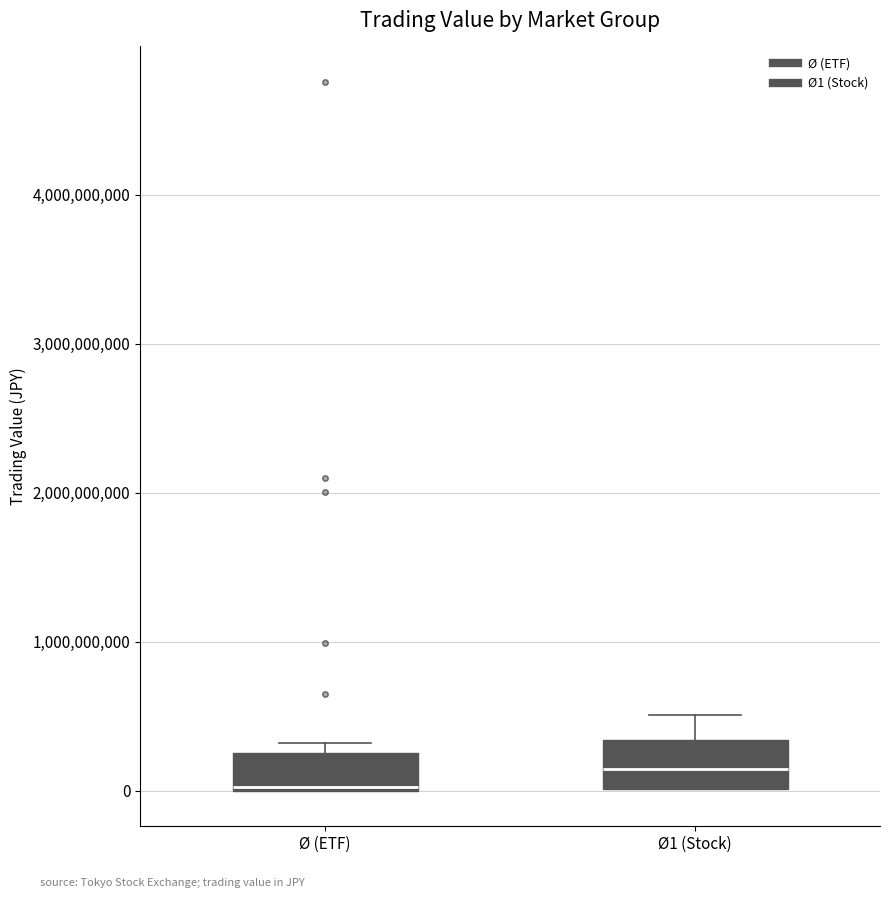

Reading left to right, transcribe this box plot: for each box, give where its median line is, the range the box spans, and where its two whiskers end, as read against the y-axis. The values are not printed on the chart, so give them approximately, as read against the axis.

Ø (ETF): median 0, box 0 to 300000000, whiskers 0 to 300000000 (just above the box's upper edge)
Ø1 (Stock): median 100000000, box 0 to 300000000, whiskers 0 to 500000000